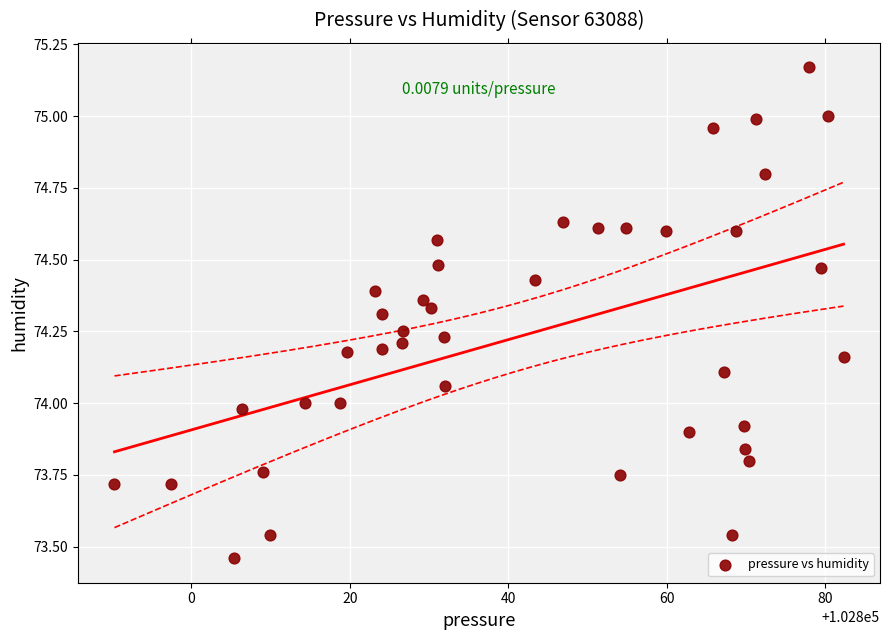

What is the range of Y values (max minus min)?

1.7